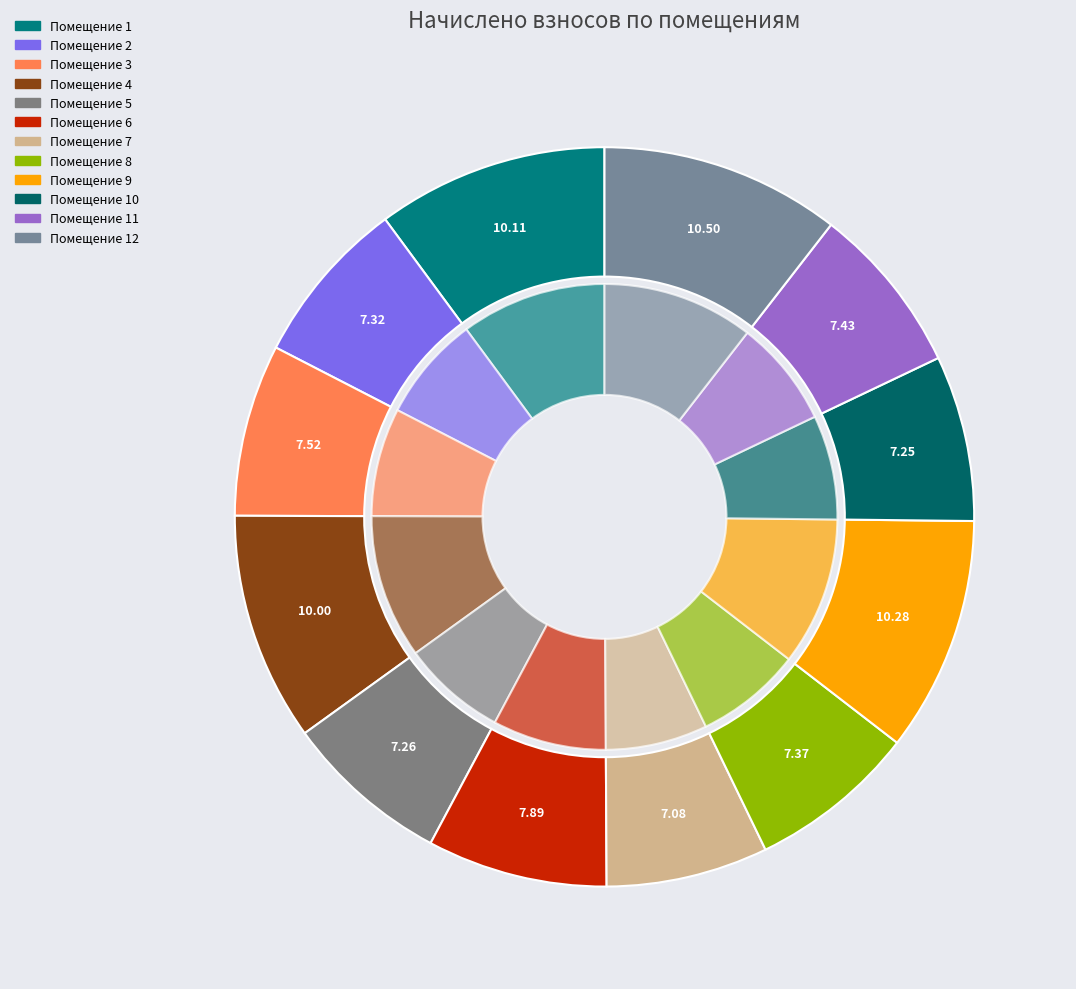

Which has a higher value, 1 or 7?

1